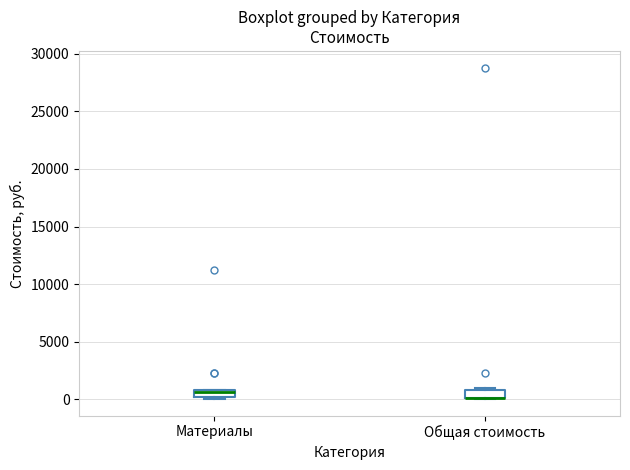

Where is the lower edge of the box for Материалы on the y-axis? The values are not printed on the chart, so give them approximately, as read against the axis.

0